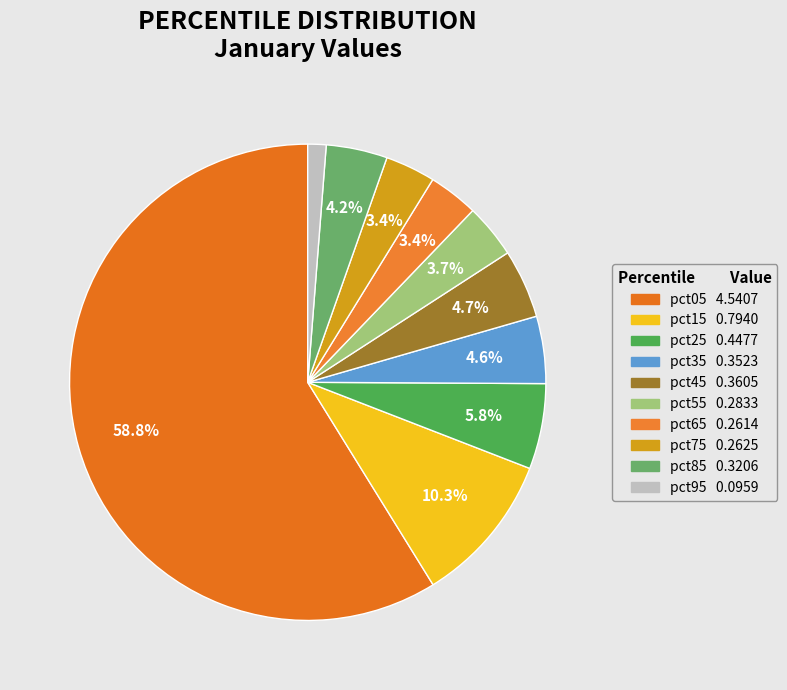

Count the number of slices in the pie.

10